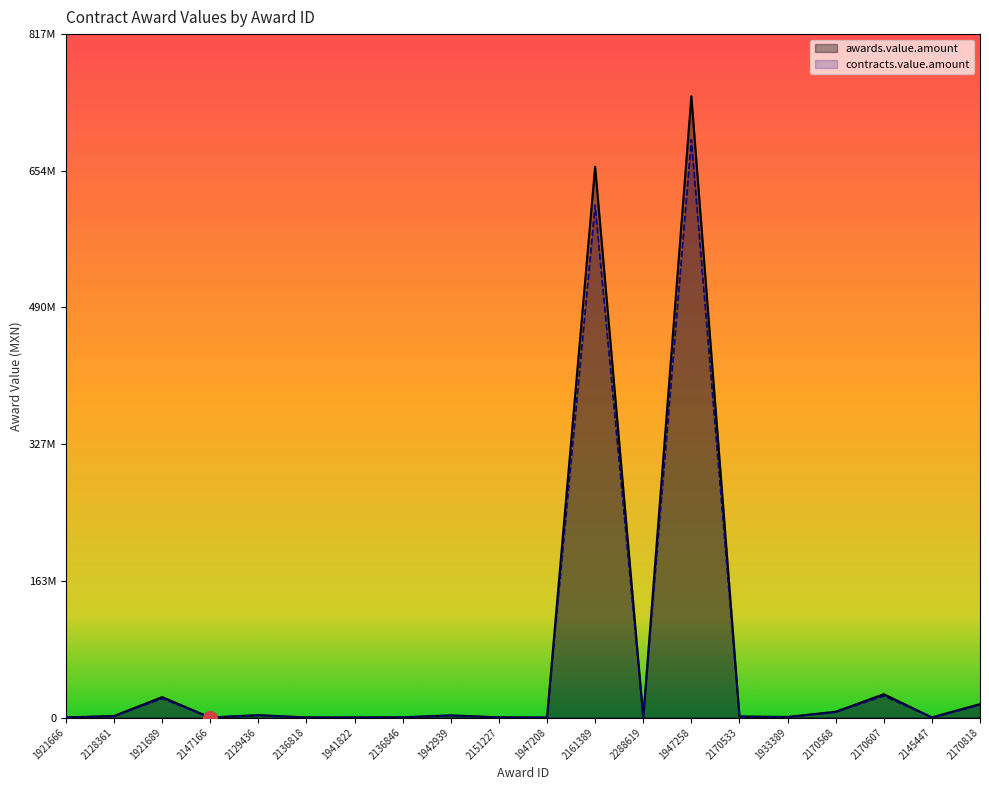

How many lines are shown in the chart?

2